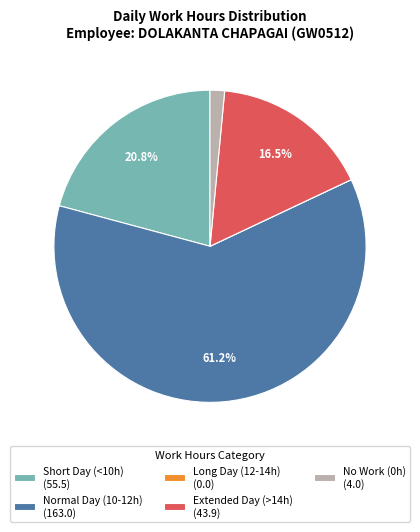

Which category has the biggest portion of the pie?

Normal Day (10-12h) (163.0)